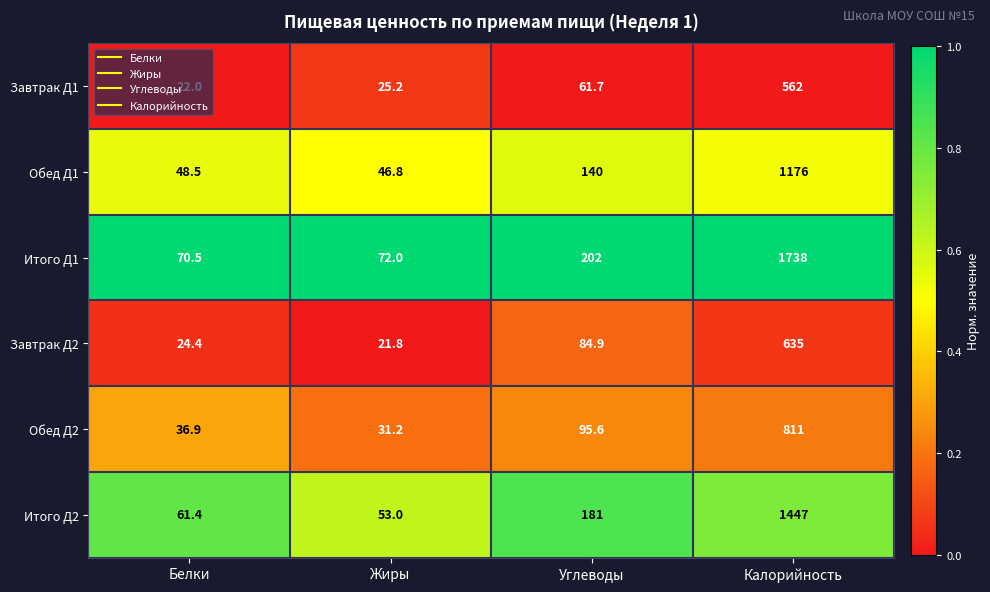

Between Жиры and Углеводы, which series saw the biggest shift?

Итого Д1